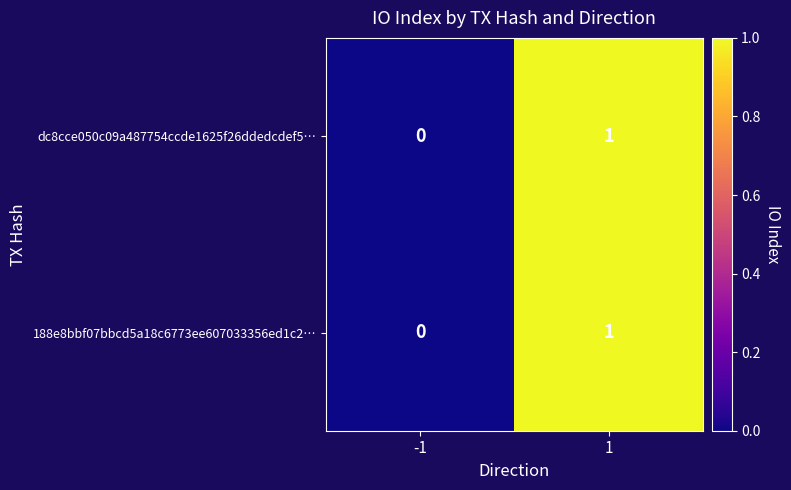

Rank the categories by 188e8bbf07bbcd5a18c6773ee607033356ed1c2… value from highest to lowest.

1, -1